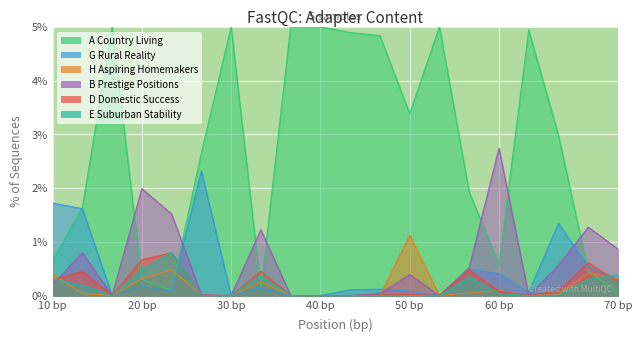

Is it true that H Aspiring Homemakers equals 0.4 at Ferndown Town?

False